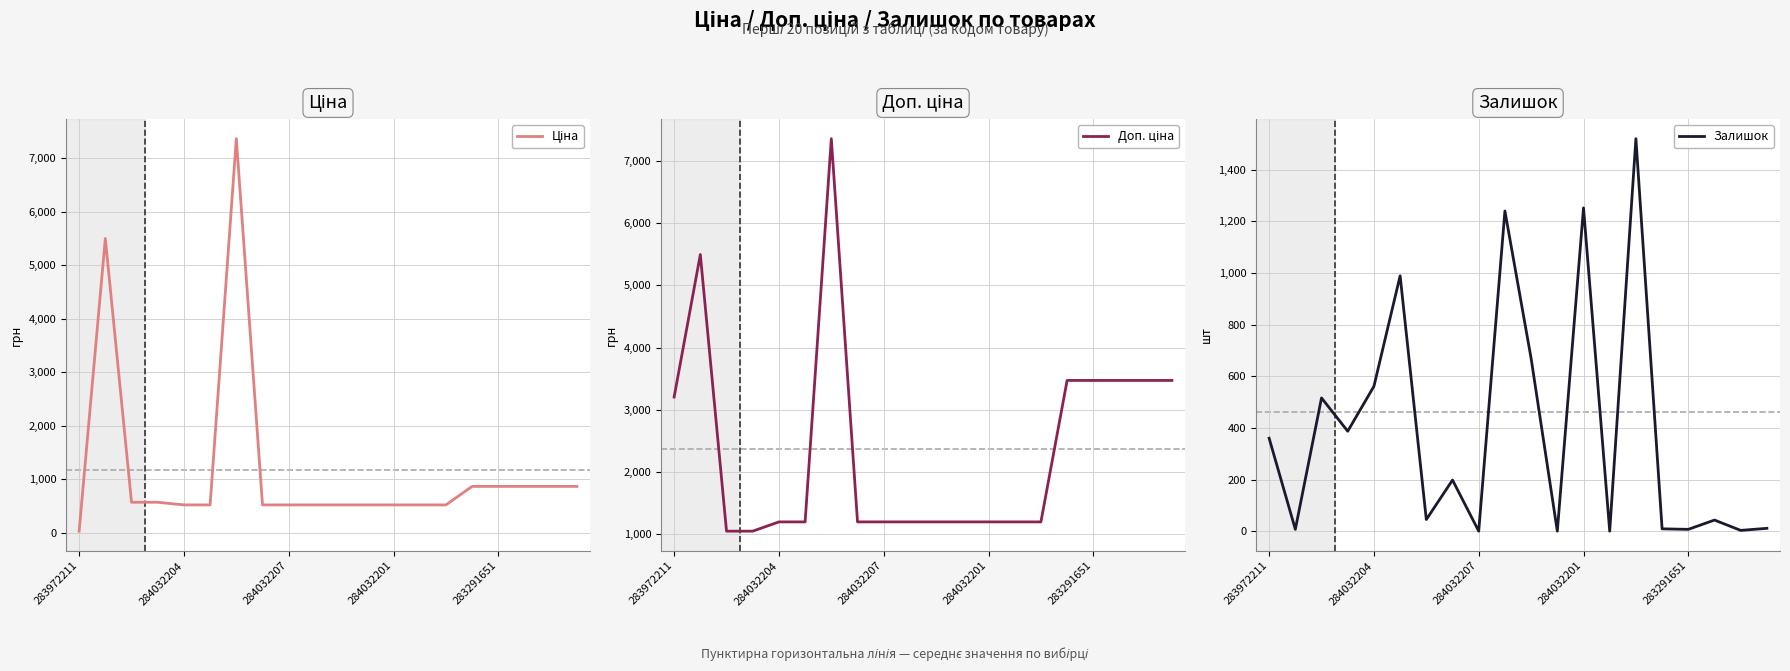

Is the value of Доп. ціна at 13 greater than the value of Ціна at 8?

Yes